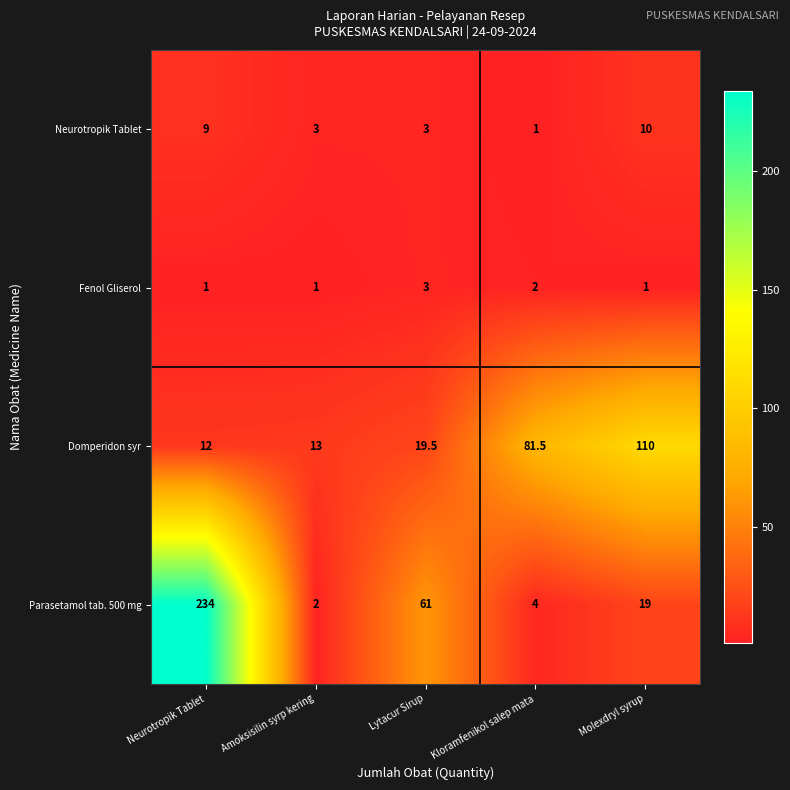

Is it true that Parasetamol tab. 500 mg equals 11.0 at Molexdryl syrup?

False